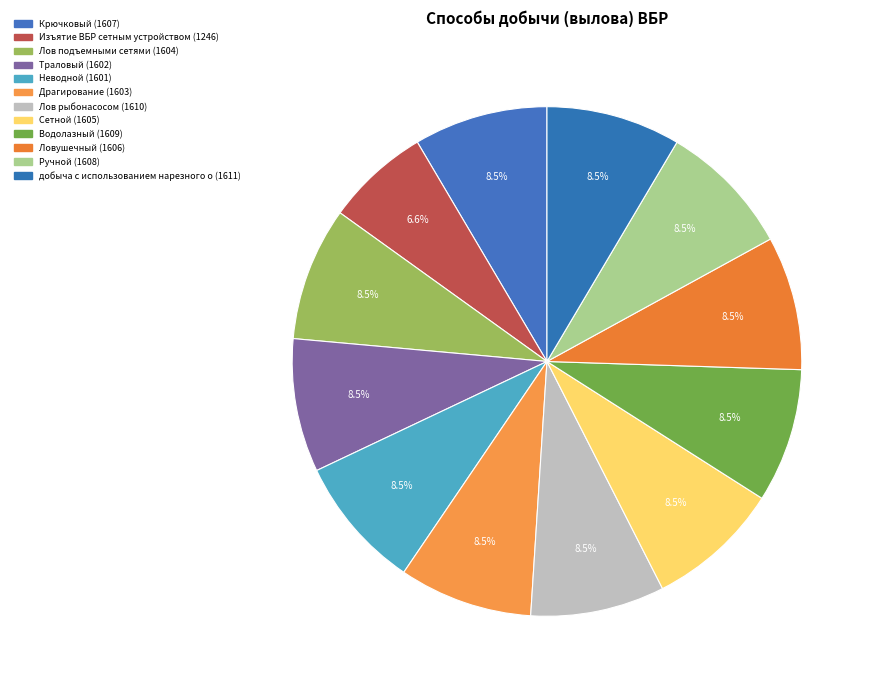

Count the number of slices in the pie.

12